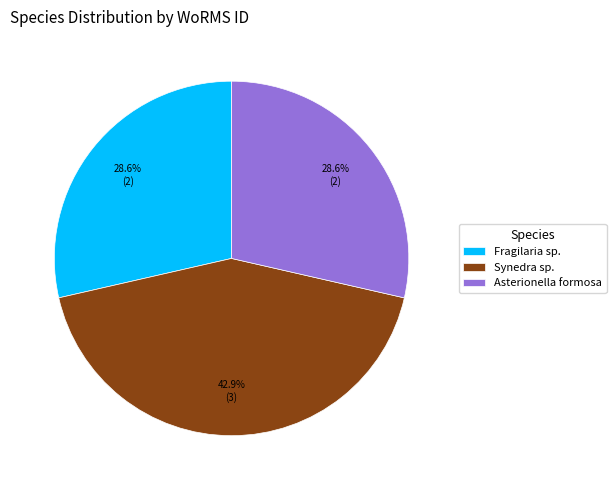

Between Asterionella formosa and Synedra sp., which is larger?

Synedra sp.